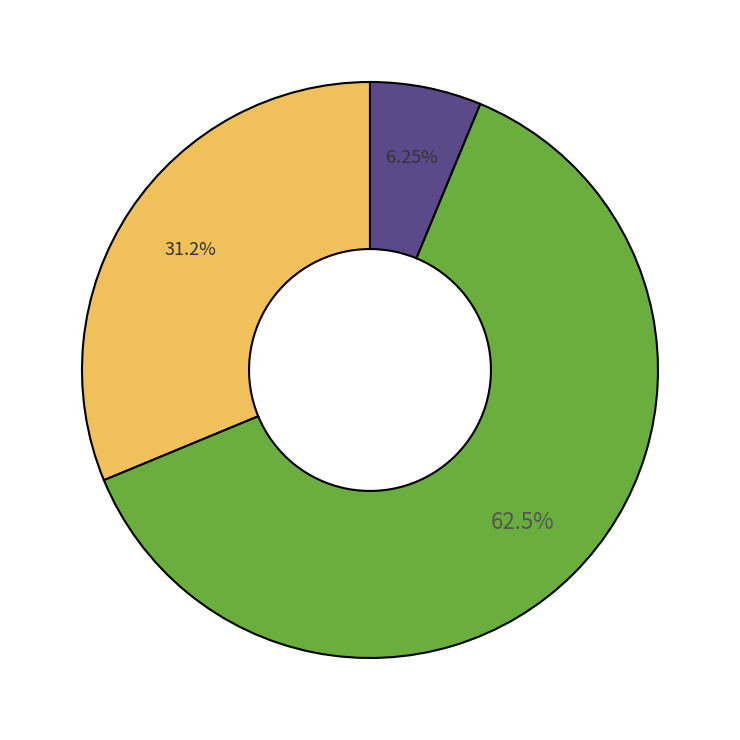

Does any single category account for the majority?

Yes